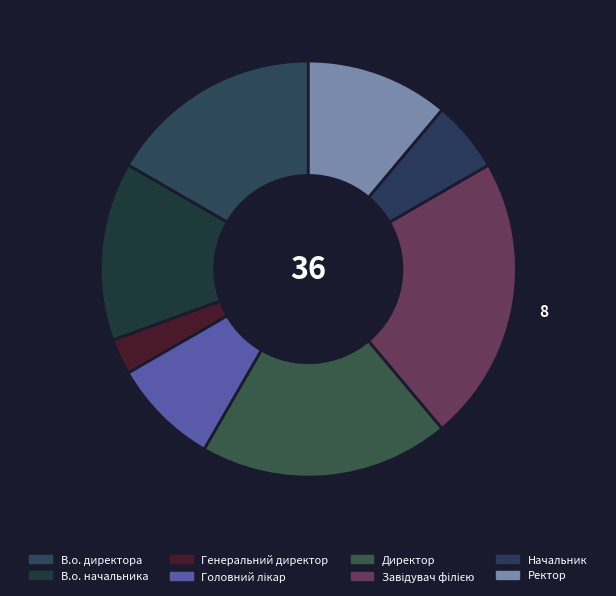

Between Начальник and Генеральний директор, which is larger?

Начальник